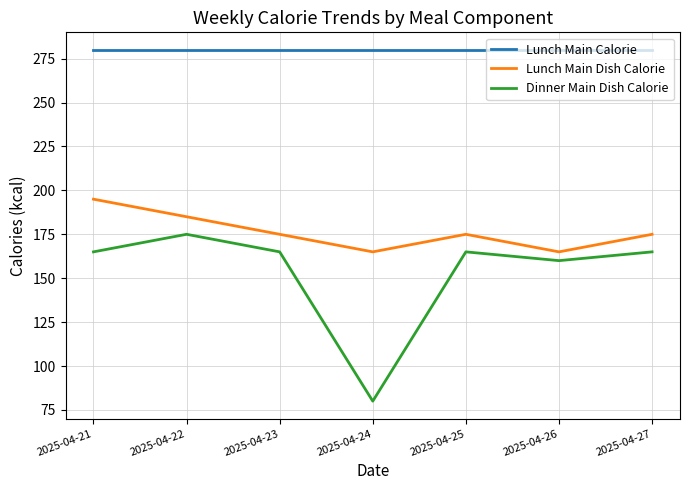

Where is Dinner Main Dish Calorie nearest to the value 127?

2025-04-26